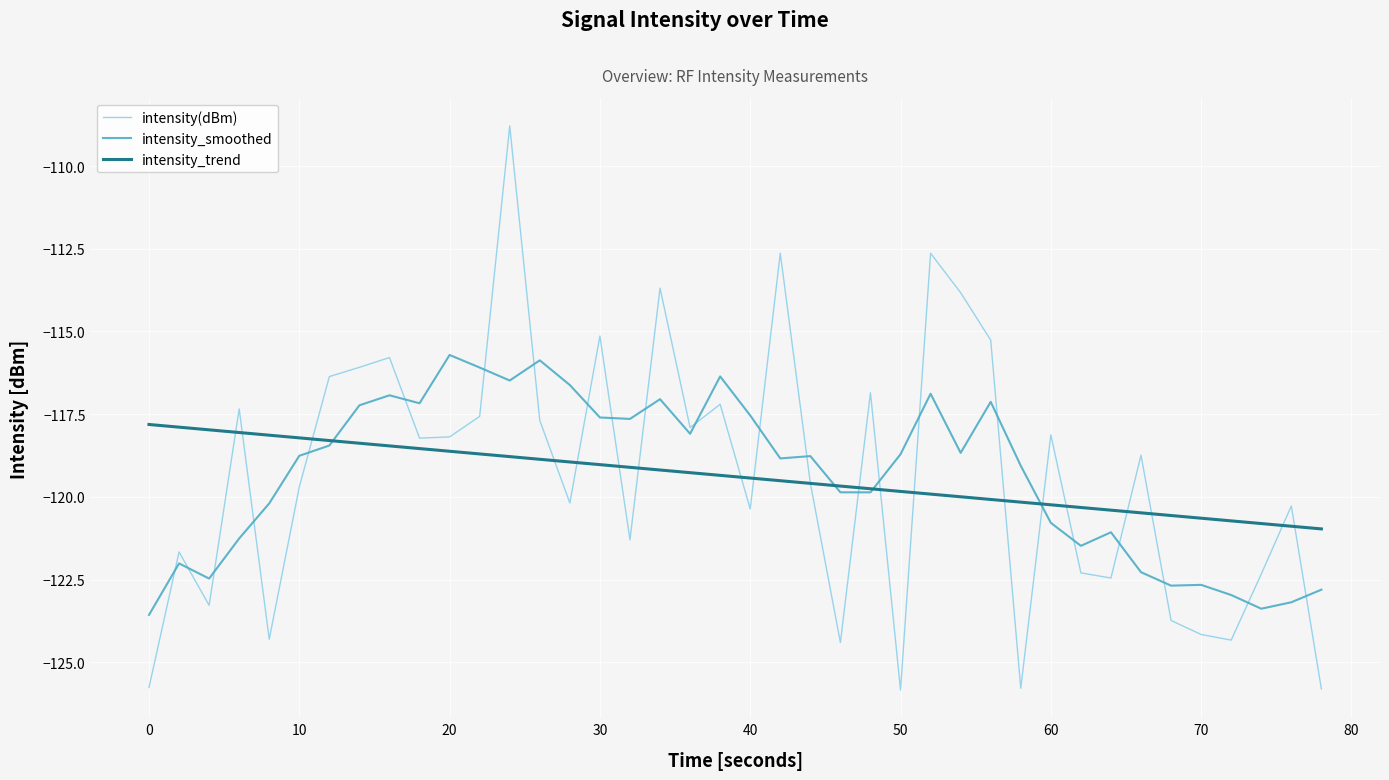

What is the minimum value shown in the chart?

-125.8